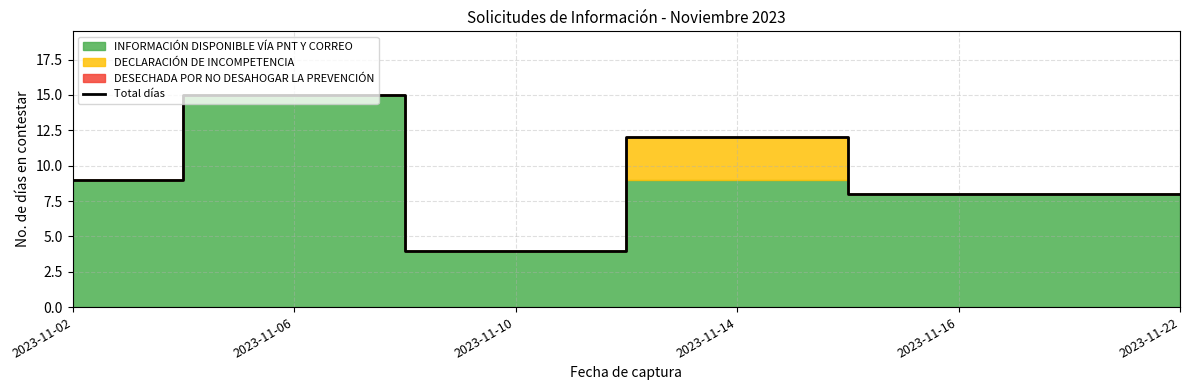

Is it true that Total días equals 14 at 2023-11-02?

False